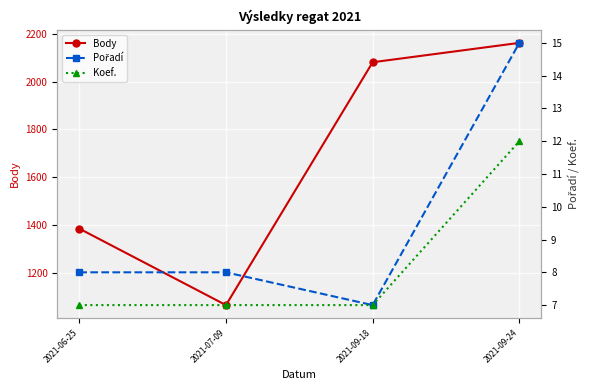

How many distinct data groups are displayed?

3